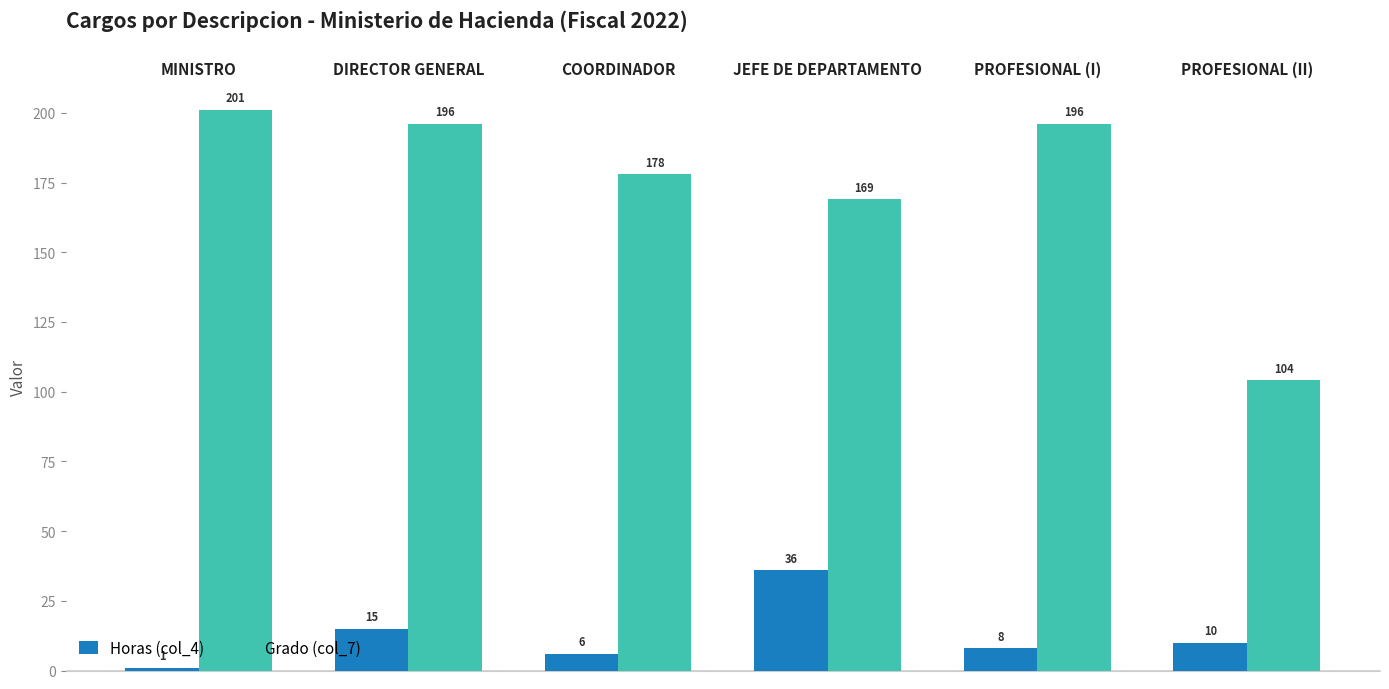

At MINISTRO, list the series in order from smallest to largest.

Horas (col_4), Grado (col_7)